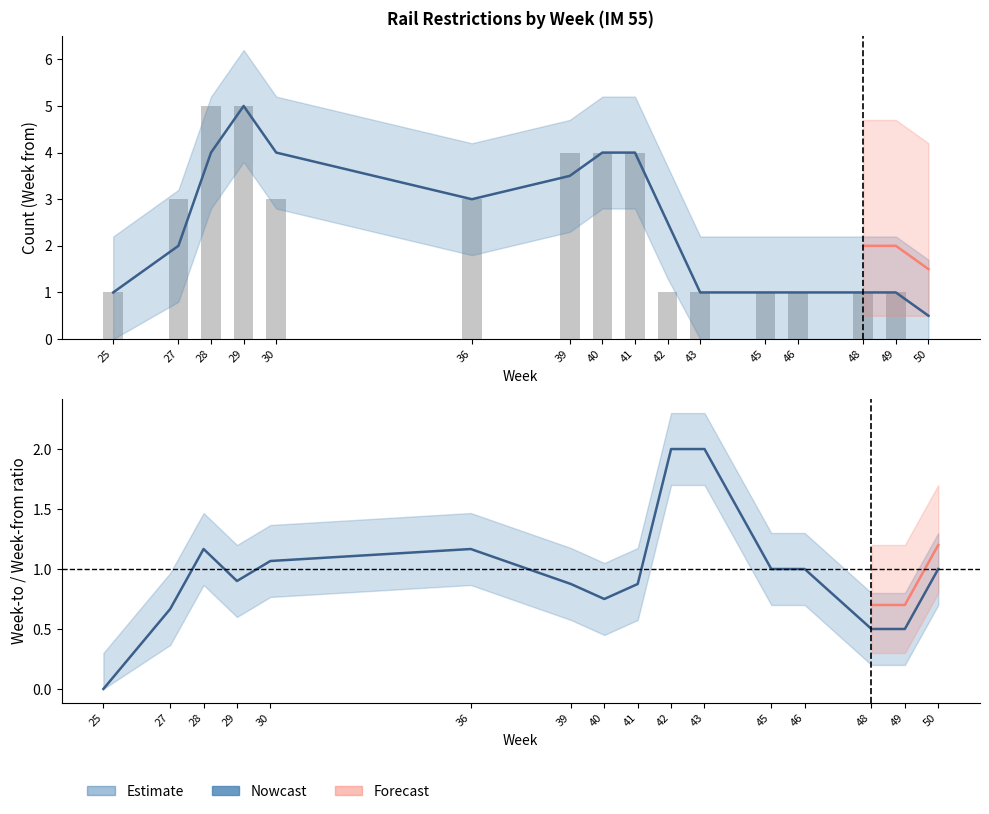

Where is Nowcast nearest to the value 1?

45